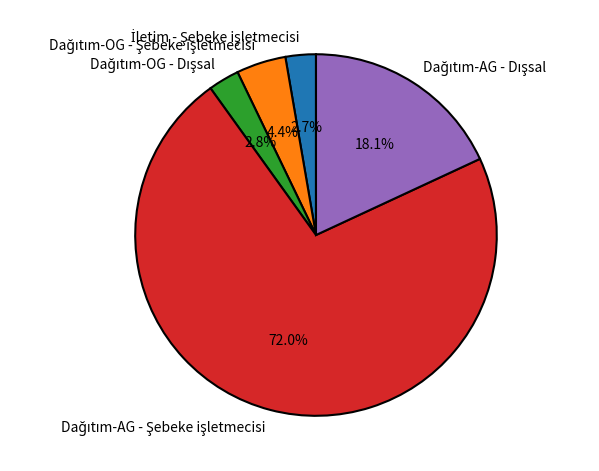

Does any single category account for the majority?

Yes